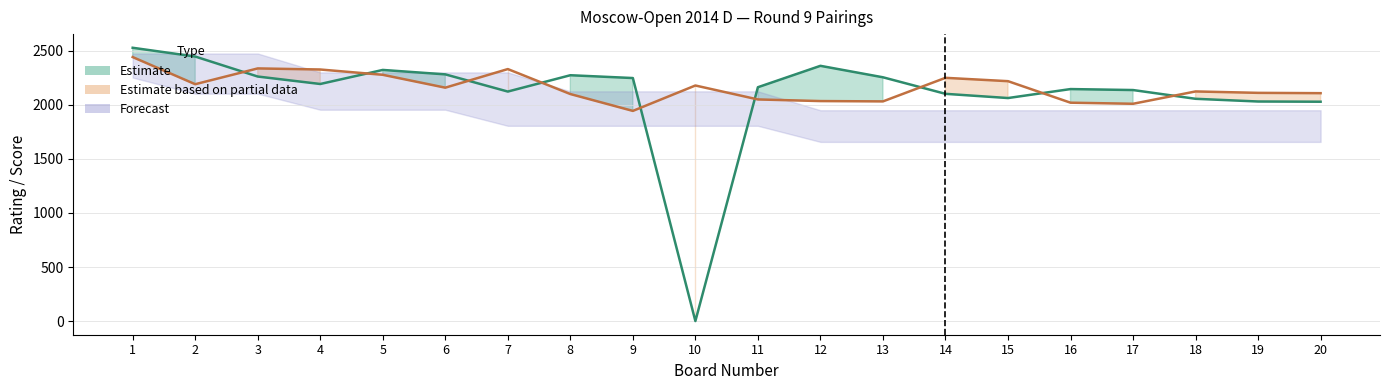

The value of Black Rating at 20 is 2108. True or false?

True